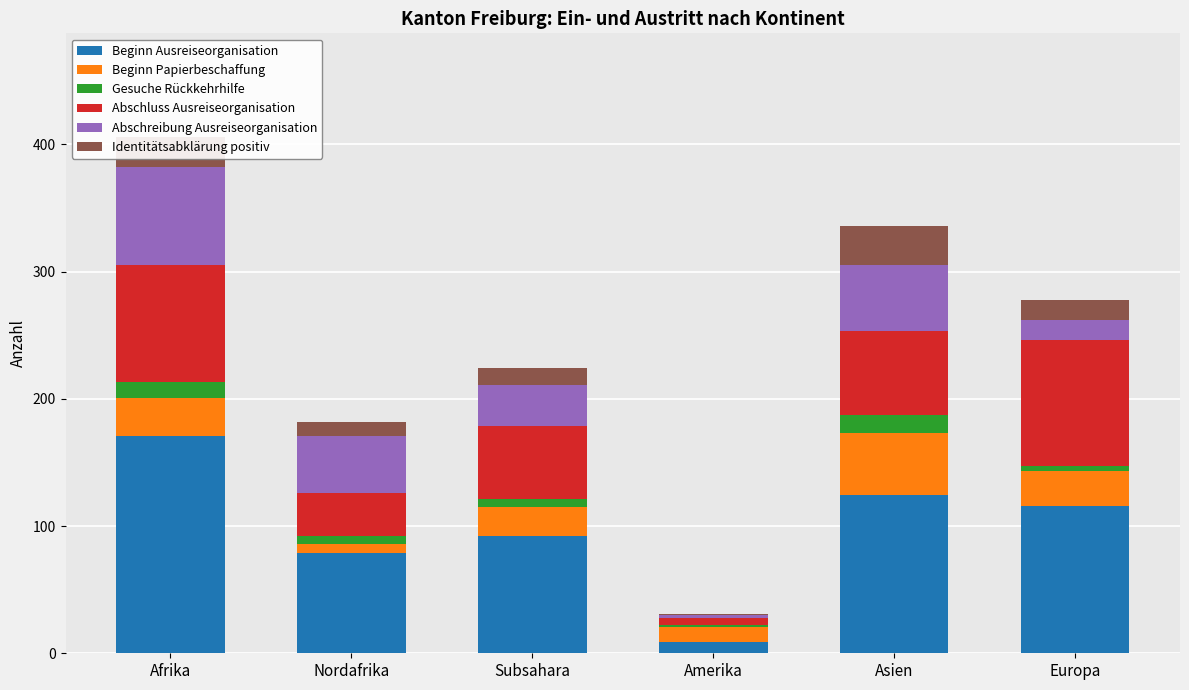

The value of Beginn Ausreiseorganisation at Subsahara is 47. True or false?

False